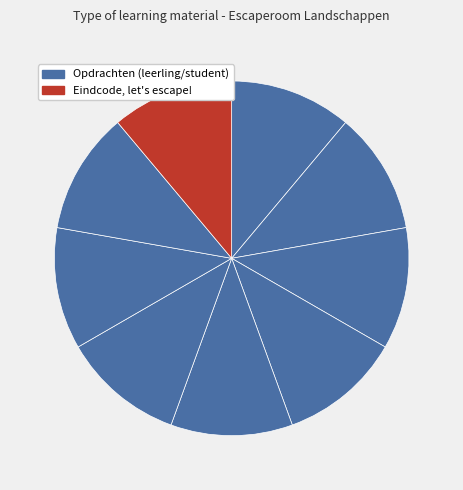

How many slices are in this pie chart?

9